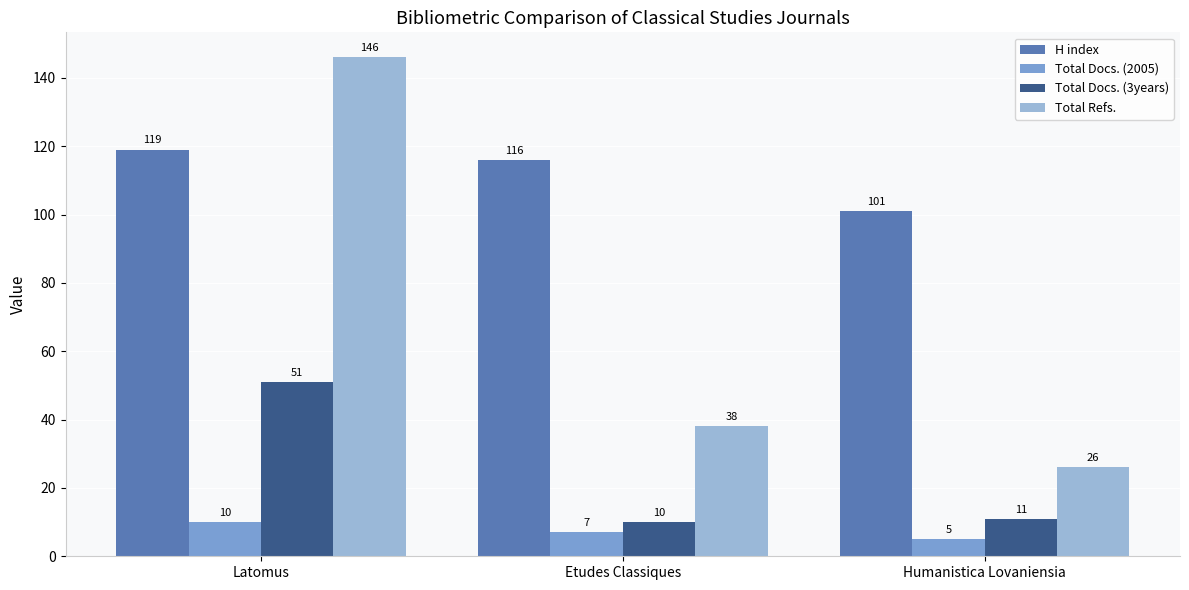

Which series has the widest spread of values?

Total Refs.